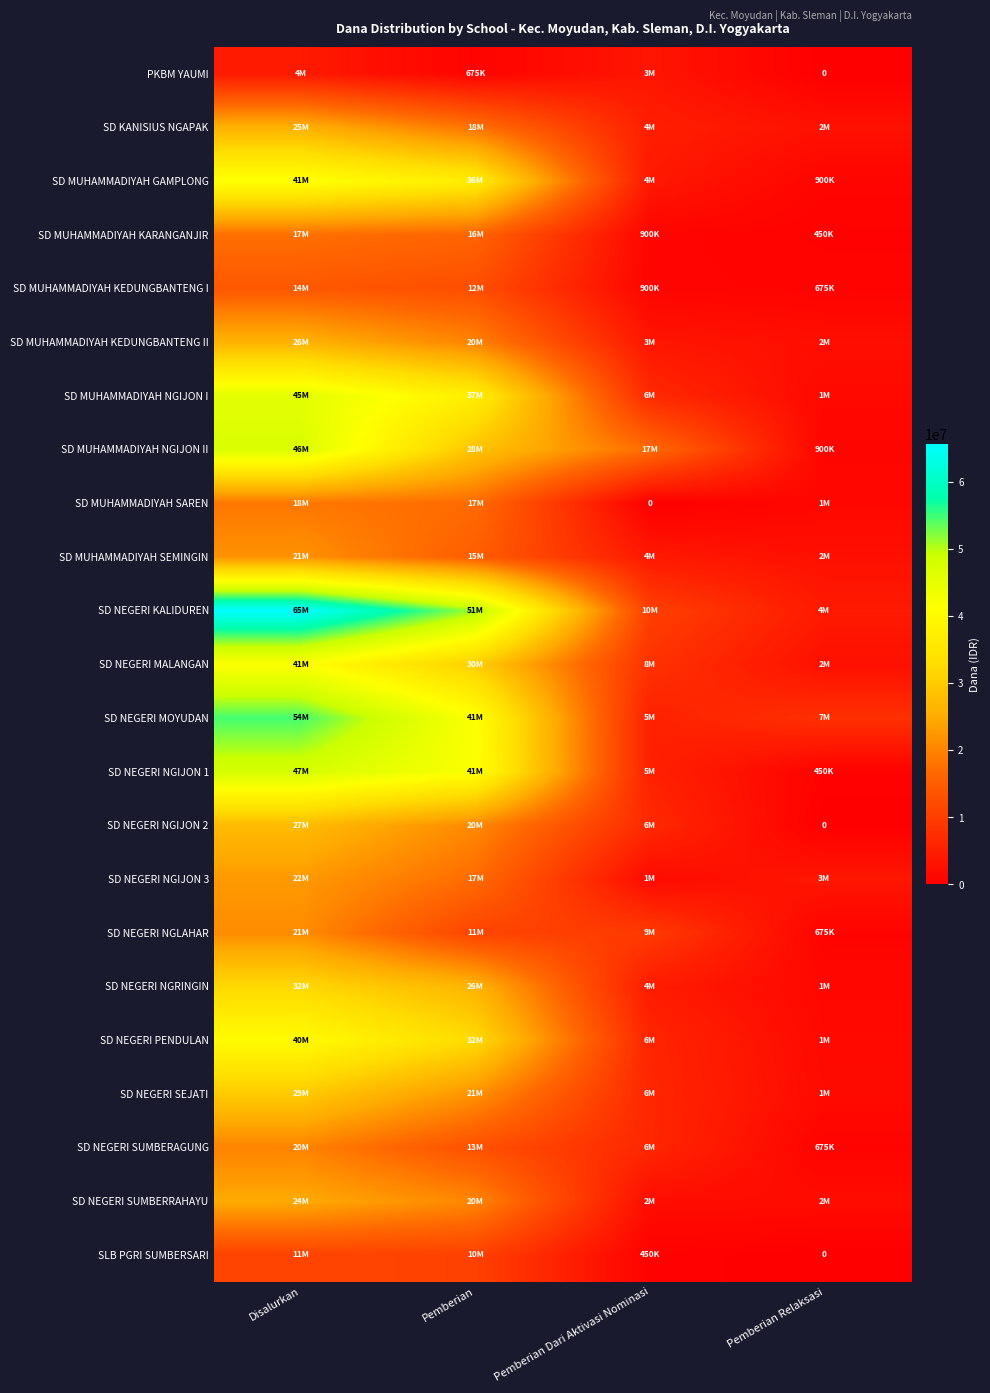

True or false: SD MUHAMMADIYAH SAREN has a value of 27150491 at Pemberian.

False